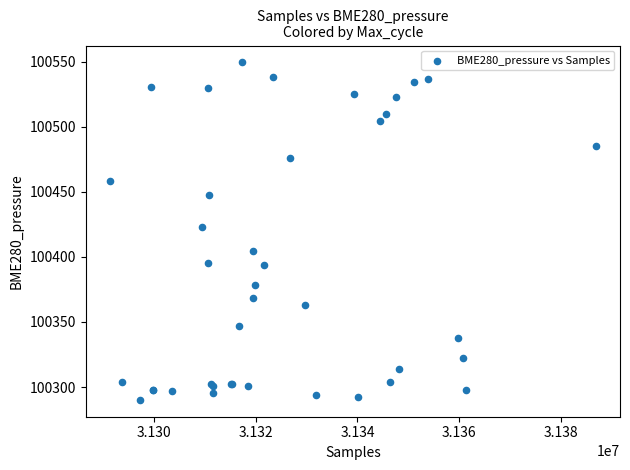

What Y value in the scatter plot is closest to 100419?

100423.0